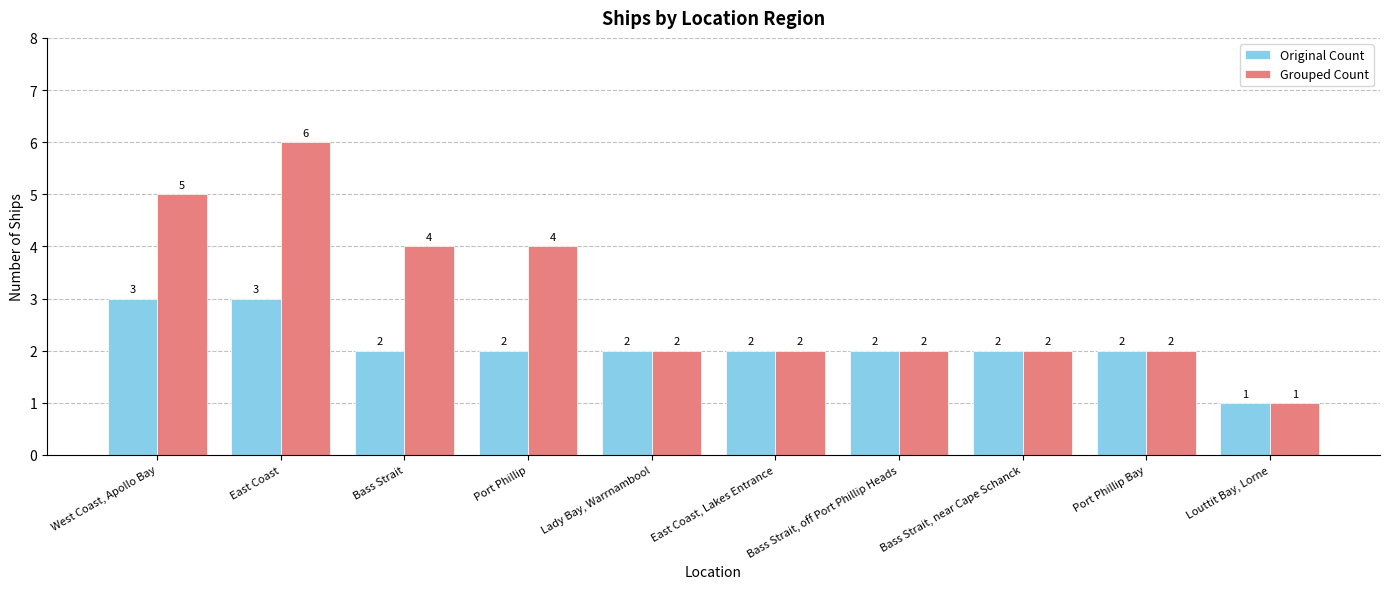

What is the spread (max minus min) of values at Port Phillip?

2